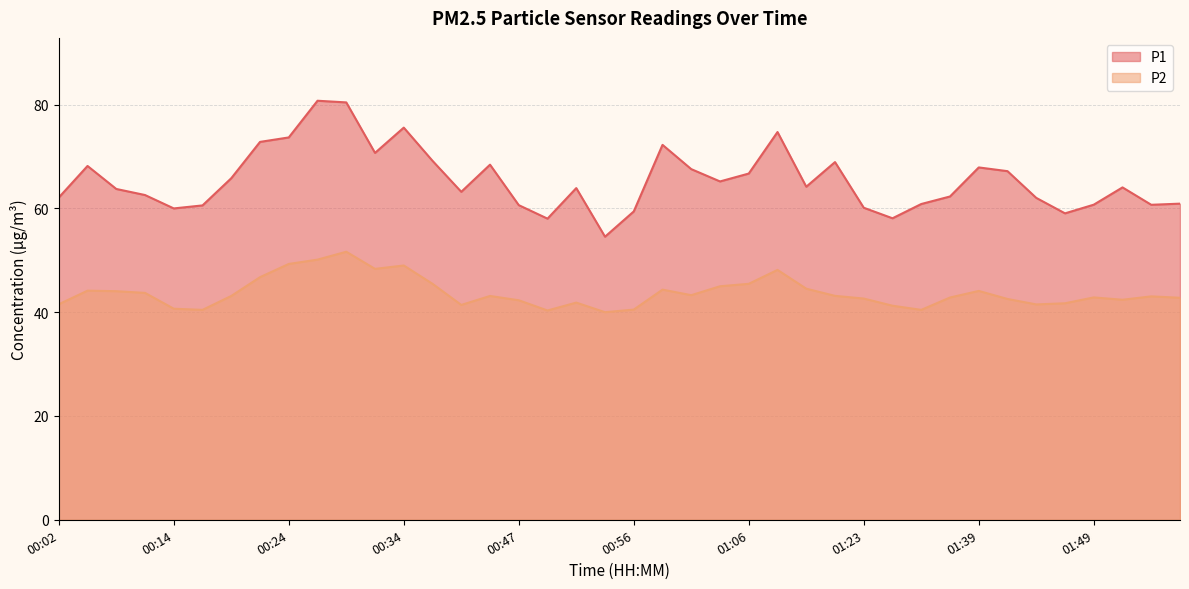

Where does the P2 series first go above 43?

00:04